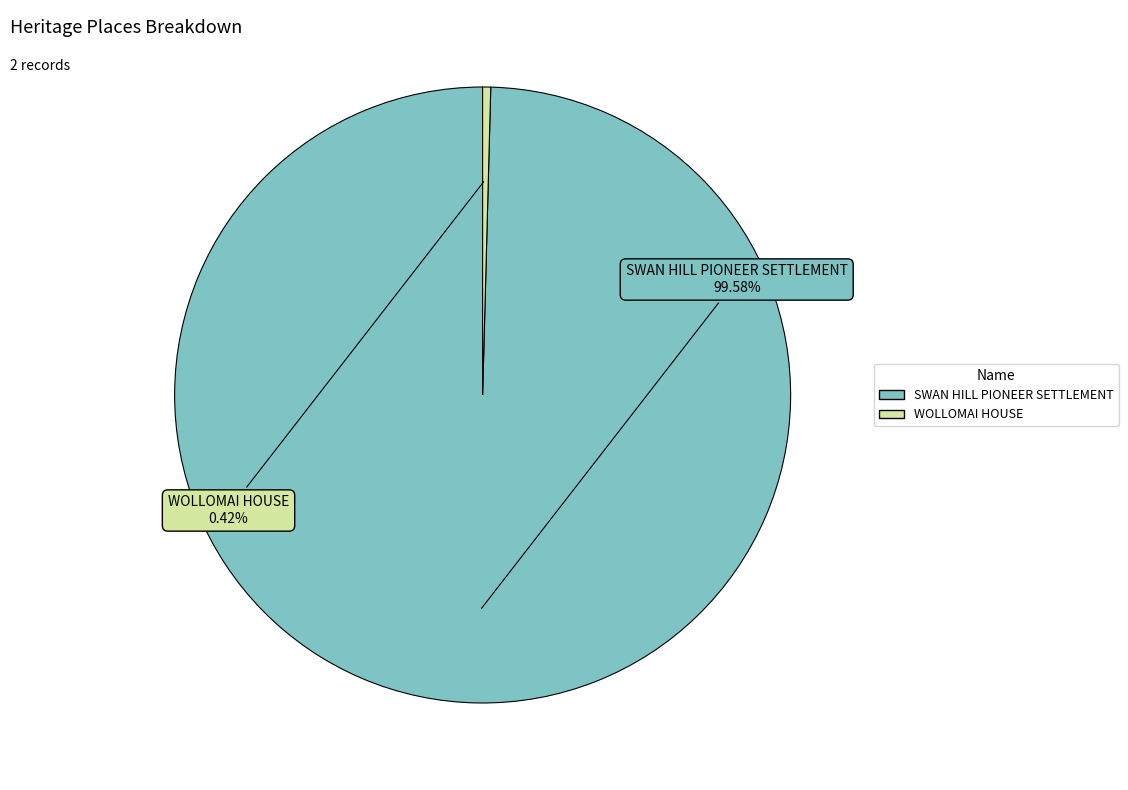

Is there any slice that represents more than half of the pie?

Yes